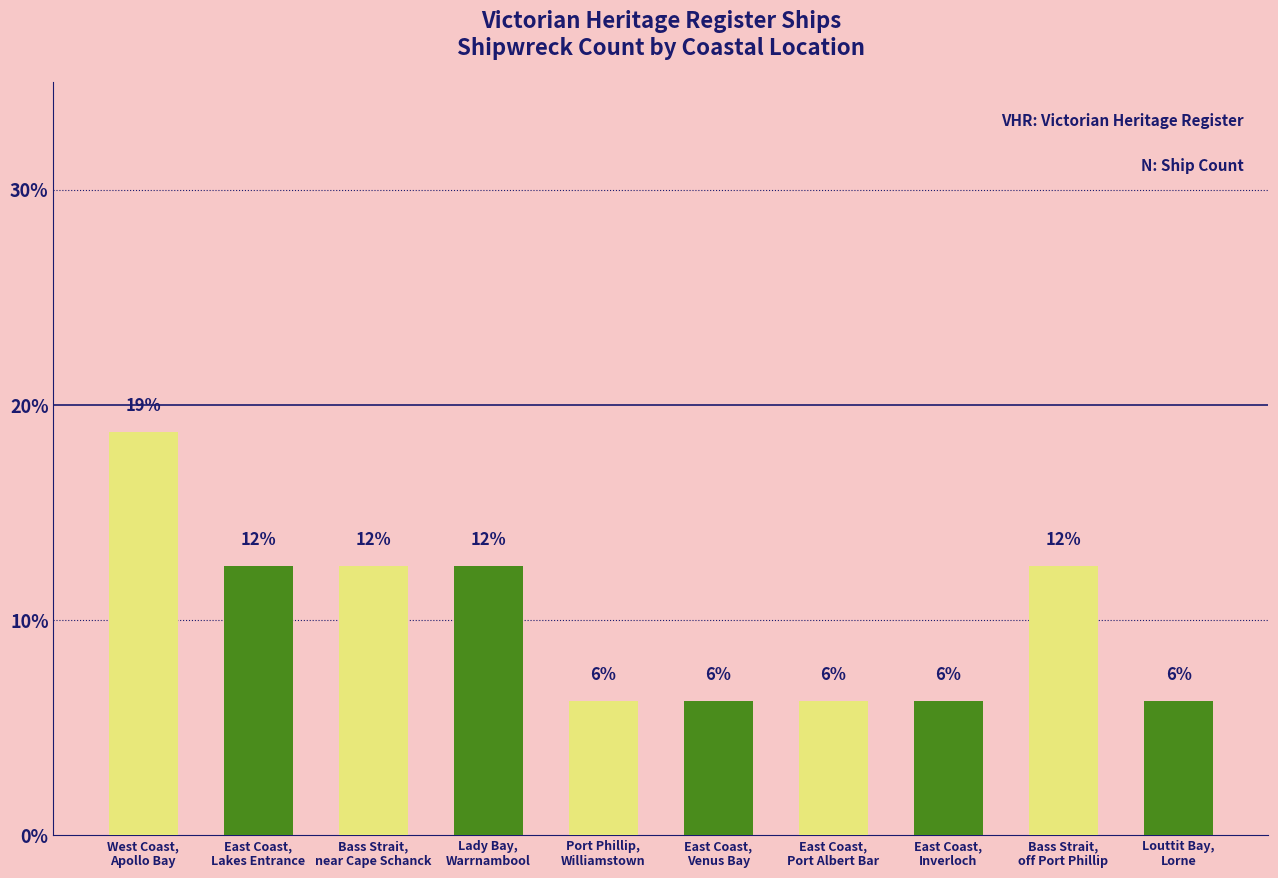

Rank the categories by value from lowest to highest.

Port Phillip,
Williamstown, East Coast,
Venus Bay, East Coast,
Port Albert Bar, East Coast,
Inverloch, Louttit Bay,
Lorne, East Coast,
Lakes Entrance, Bass Strait,
near Cape Schanck, Lady Bay,
Warrnambool, Bass Strait,
off Port Phillip, West Coast,
Apollo Bay